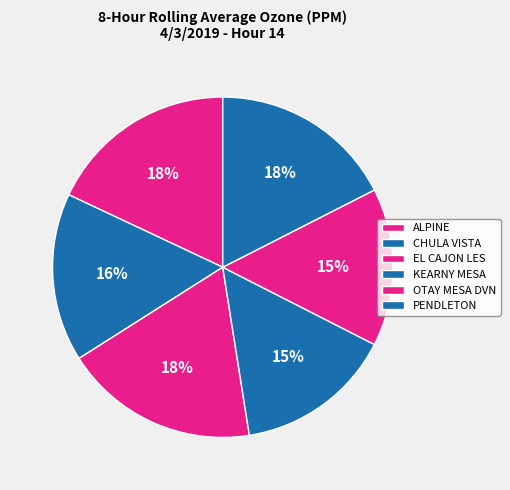

Is there a majority slice in this chart?

No